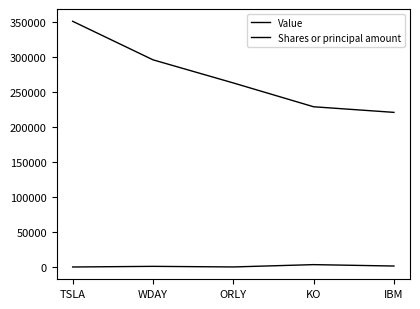

Which category has the lowest value in the Value series?

IBM